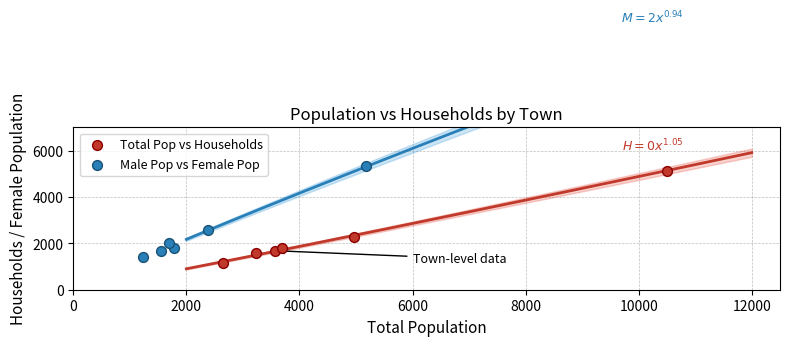

What are all the series names shown in the legend?

Total Pop vs Households, Male Pop vs Female Pop